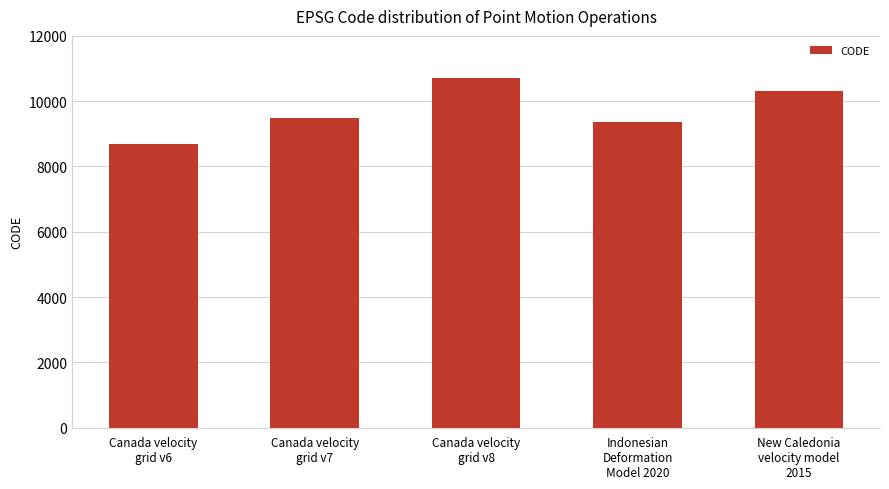

What is the difference between the maximum and minimum values?

2031